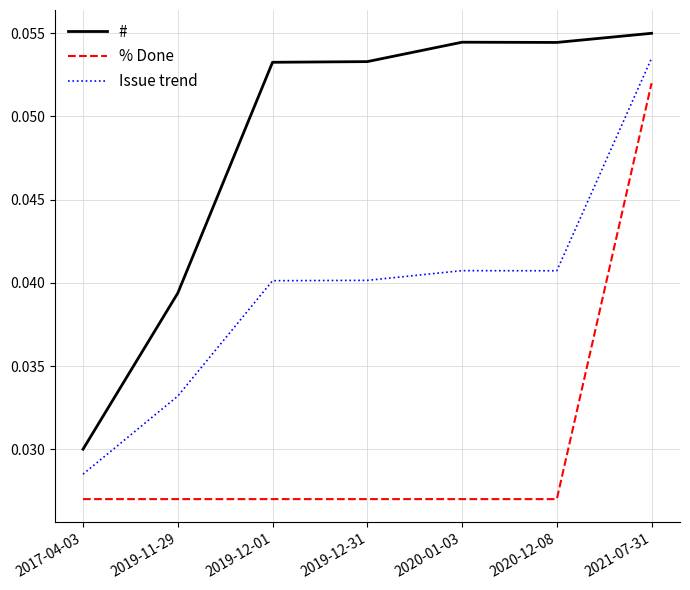

At which category is the sum across all series the highest?

2021-07-31